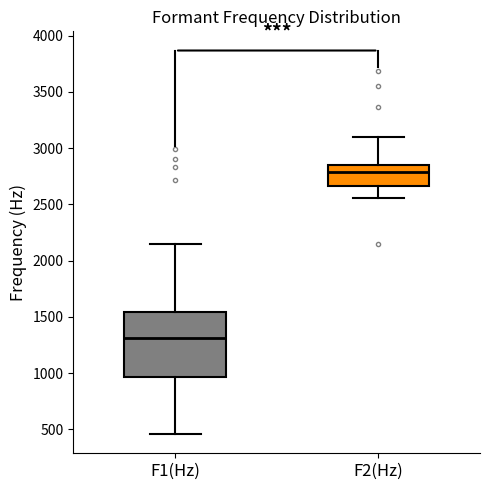

Where is the upper edge of the box for F1(Hz) on the y-axis? The values are not printed on the chart, so give them approximately, as read against the axis.

1550